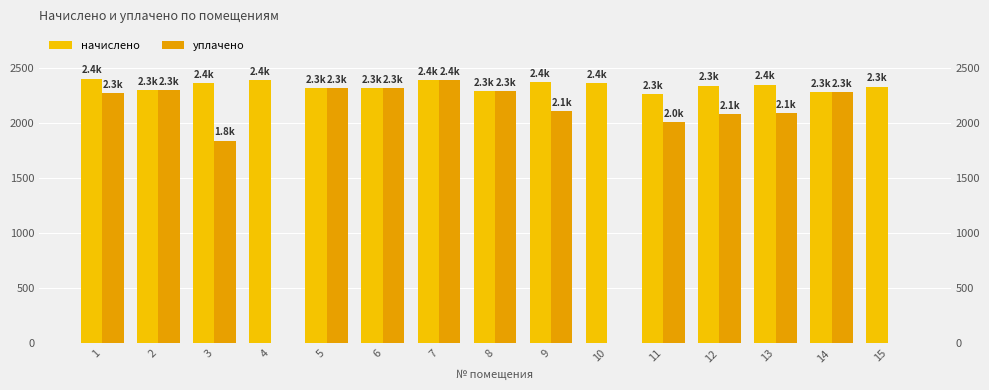

Is the value of начислено at 1 greater than the value of уплачено at 10?

Yes